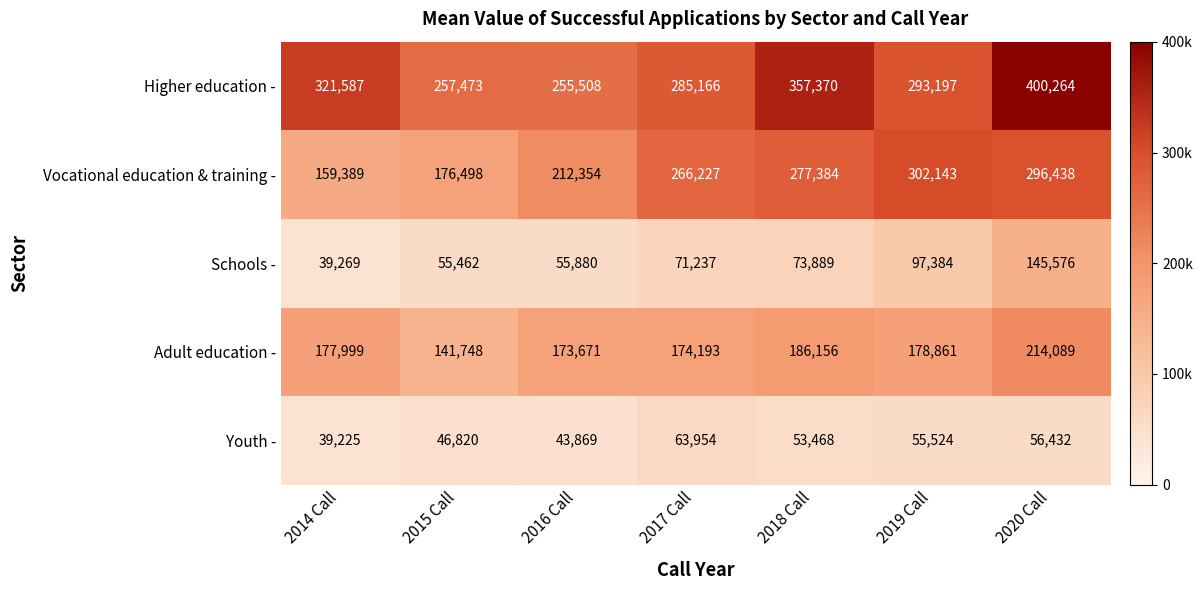

List the series in order of their peak value, highest first.

Higher education -, Vocational education & training -, Adult education -, Schools -, Youth -